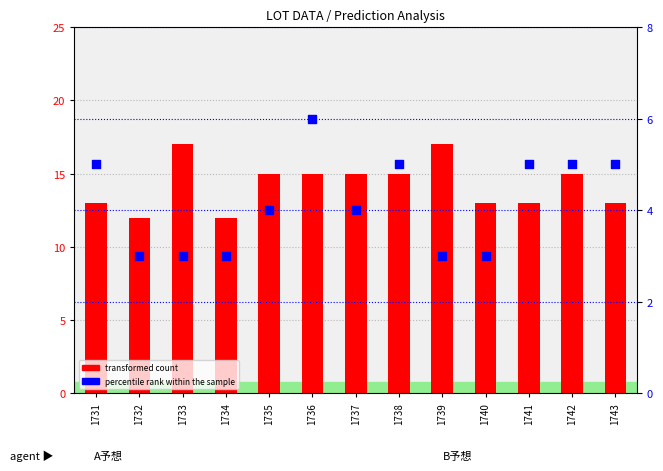

What is the total value across all series at 1733?

20